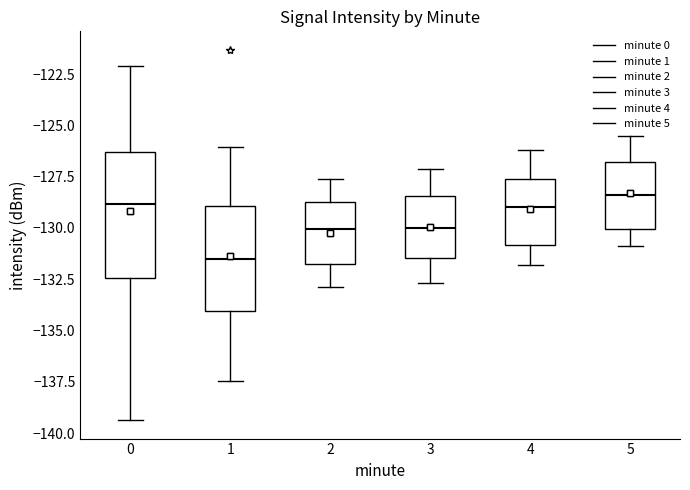

Where does the upper whisker of the box at x = 2 end on the y-axis? The values are not printed on the chart, so give them approximately, as read against the axis.

-127.5